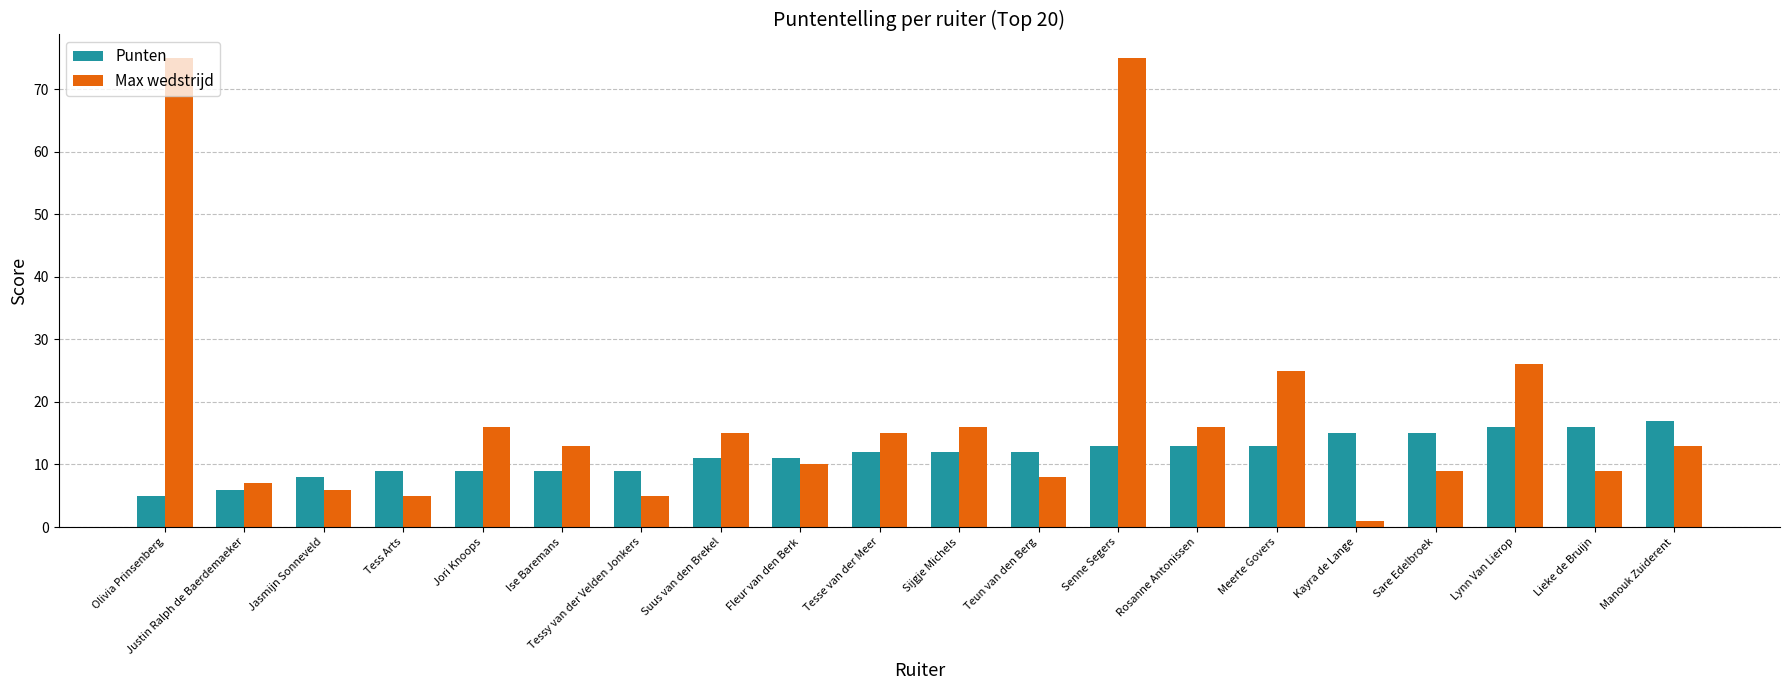

How many bars are there in total?

40